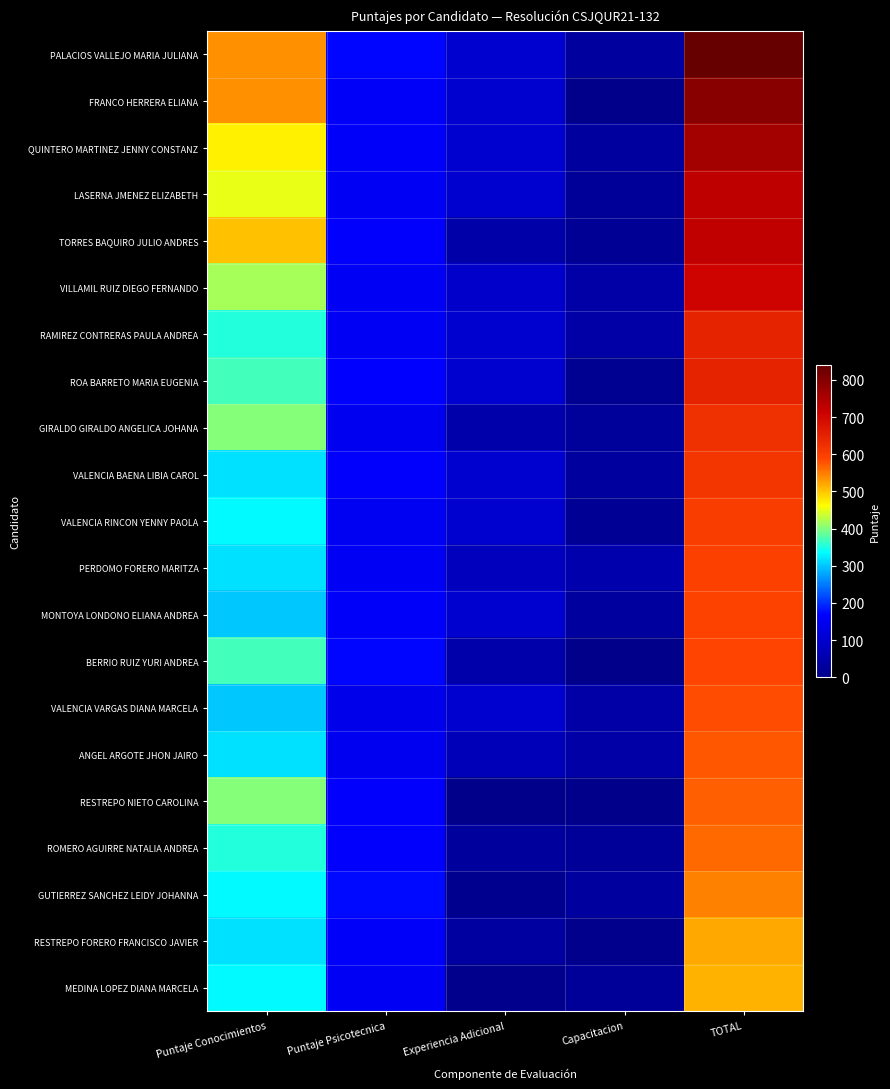

Reading left to right, transcribe all the data shown in this chart.

PALACIOS VALLEJO MARIA JULIANA: Puntaje Conocimientos=536.8	Puntaje Psicotecnica=173.0	Experiencia Adicional=100.0	Capacitacion=30.0	TOTAL=839.8
FRANCO HERRERA ELIANA: Puntaje Conocimientos=536.8	Puntaje Psicotecnica=160.0	Experiencia Adicional=100.0	Capacitacion=0.0	TOTAL=796.8
QUINTERO MARTINEZ JENNY CONSTANZ: Puntaje Conocimientos=469.3	Puntaje Psicotecnica=162.0	Experiencia Adicional=100.0	Capacitacion=30.0	TOTAL=761.3
LASERNA JMENEZ ELIZABETH: Puntaje Conocimientos=452.4	Puntaje Psicotecnica=156.0	Experiencia Adicional=100.0	Capacitacion=20.0	TOTAL=728.4
TORRES BAQUIRO JULIO ANDRES: Puntaje Conocimientos=503.0	Puntaje Psicotecnica=165.5	Experiencia Adicional=43.5	Capacitacion=15.0	TOTAL=727.0
VILLAMIL RUIZ DIEGO FERNANDO: Puntaje Conocimientos=418.7	Puntaje Psicotecnica=155.0	Experiencia Adicional=92.4	Capacitacion=40.0	TOTAL=706.1
RAMIREZ CONTRERAS PAULA ANDREA: Puntaje Conocimientos=351.2	Puntaje Psicotecnica=156.5	Experiencia Adicional=100.0	Capacitacion=40.0	TOTAL=647.7
ROA BARRETO MARIA EUGENIA: Puntaje Conocimientos=368.1	Puntaje Psicotecnica=168.5	Experiencia Adicional=100.0	Capacitacion=10.0	TOTAL=646.6
GIRALDO GIRALDO ANGELICA JOHANA: Puntaje Conocimientos=401.8	Puntaje Psicotecnica=149.0	Experiencia Adicional=48.2	Capacitacion=25.0	TOTAL=624.0
VALENCIA BAENA LIBIA CAROL: Puntaje Conocimientos=317.4	Puntaje Psicotecnica=167.0	Experiencia Adicional=100.0	Capacitacion=30.0	TOTAL=614.4
VALENCIA RINCON YENNY PAOLA: Puntaje Conocimientos=334.3	Puntaje Psicotecnica=153.5	Experiencia Adicional=100.0	Capacitacion=15.0	TOTAL=602.8
PERDOMO FORERO MARITZA: Puntaje Conocimientos=317.4	Puntaje Psicotecnica=154.5	Experiencia Adicional=73.7	Capacitacion=50.0	TOTAL=595.7
MONTOYA LONDONO ELIANA ANDREA: Puntaje Conocimientos=300.6	Puntaje Psicotecnica=161.0	Experiencia Adicional=100.0	Capacitacion=30.0	TOTAL=591.6
BERRIO RUIZ YURI ANDREA: Puntaje Conocimientos=368.1	Puntaje Psicotecnica=173.5	Experiencia Adicional=46.6	Capacitacion=0.0	TOTAL=588.1
VALENCIA VARGAS DIANA MARCELA: Puntaje Conocimientos=300.6	Puntaje Psicotecnica=141.0	Experiencia Adicional=100.0	Capacitacion=40.0	TOTAL=581.6
ANGEL ARGOTE JHON JAIRO: Puntaje Conocimientos=317.4	Puntaje Psicotecnica=149.0	Experiencia Adicional=67.8	Capacitacion=40.0	TOTAL=574.2
RESTREPO NIETO CAROLINA: Puntaje Conocimientos=401.8	Puntaje Psicotecnica=167.0	Experiencia Adicional=0.0	Capacitacion=0.0	TOTAL=568.8
ROMERO AGUIRRE NATALIA ANDREA: Puntaje Conocimientos=351.2	Puntaje Psicotecnica=164.5	Experiencia Adicional=27.8	Capacitacion=20.0	TOTAL=563.5
GUTIERREZ SANCHEZ LEIDY JOHANNA: Puntaje Conocimientos=334.3	Puntaje Psicotecnica=174.5	Experiencia Adicional=8.9	Capacitacion=30.0	TOTAL=547.8
RESTREPO FORERO FRANCISCO JAVIER: Puntaje Conocimientos=317.4	Puntaje Psicotecnica=162.0	Experiencia Adicional=34.5	Capacitacion=5.0	TOTAL=518.9
MEDINA LOPEZ DIANA MARCELA: Puntaje Conocimientos=334.3	Puntaje Psicotecnica=154.5	Experiencia Adicional=4.6	Capacitacion=20.0	TOTAL=513.4